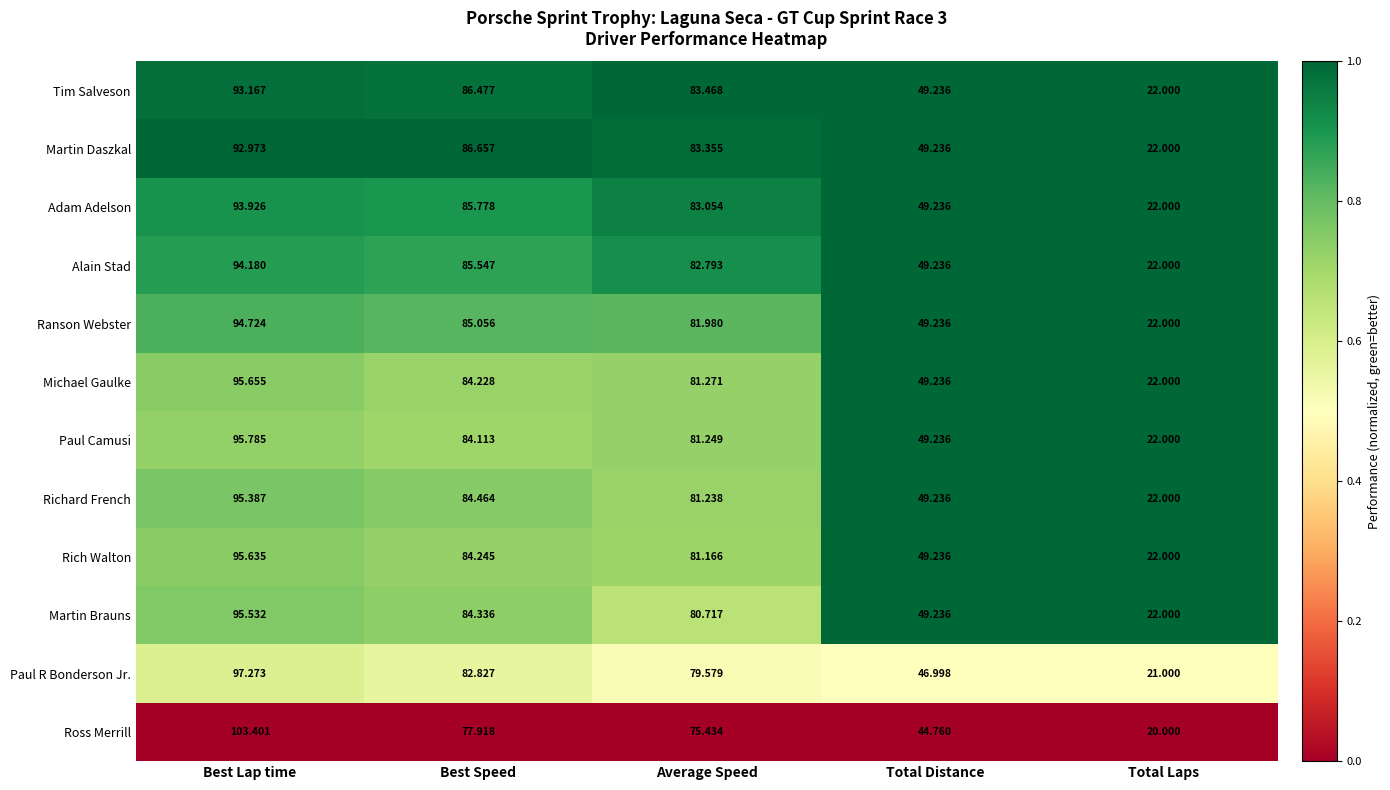

At which label is Rich Walton closest to 58?

Total Distance